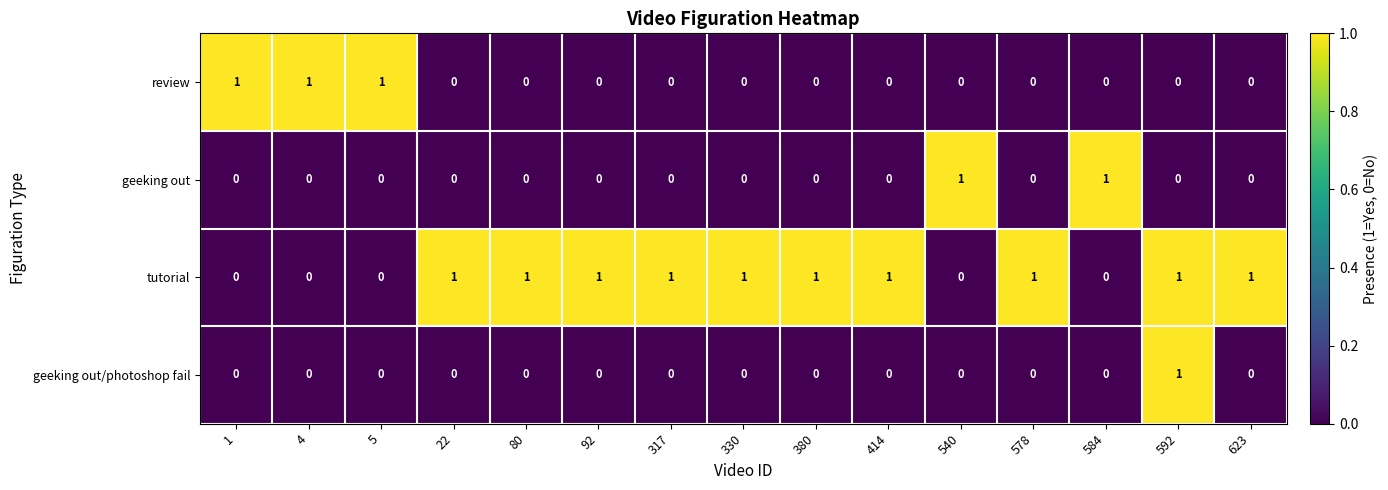

At how many categories does at least one series exceed 0?

15